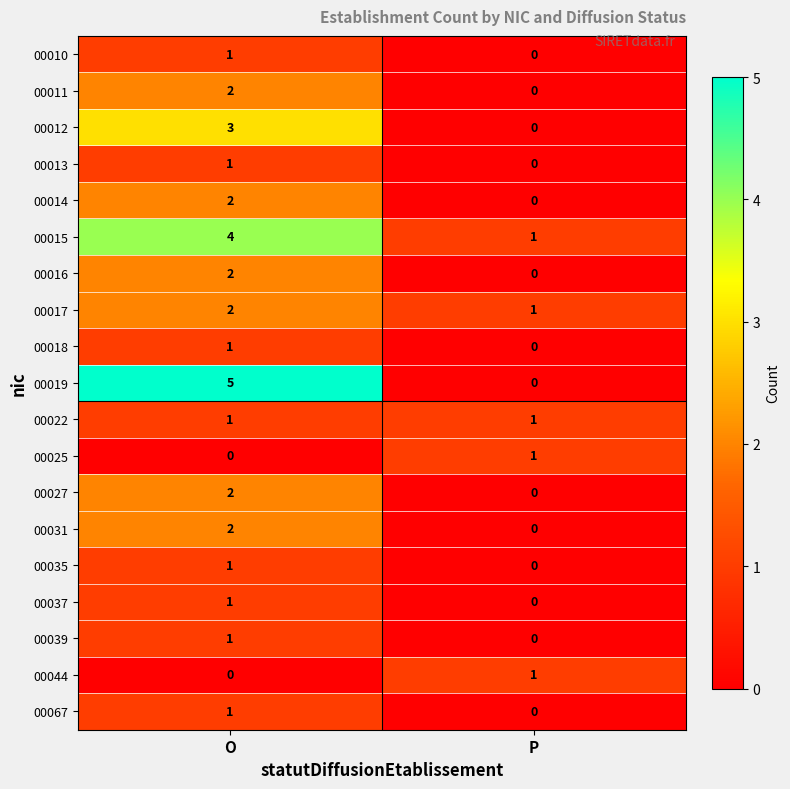

What is the greatest value displayed?

5